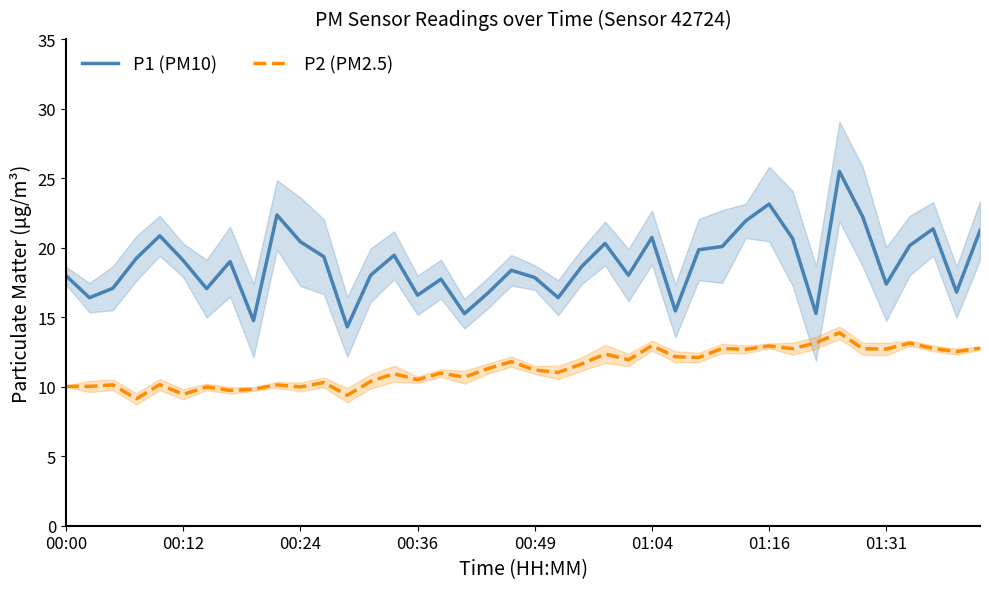

What is the label of the 16th point from the right?

24